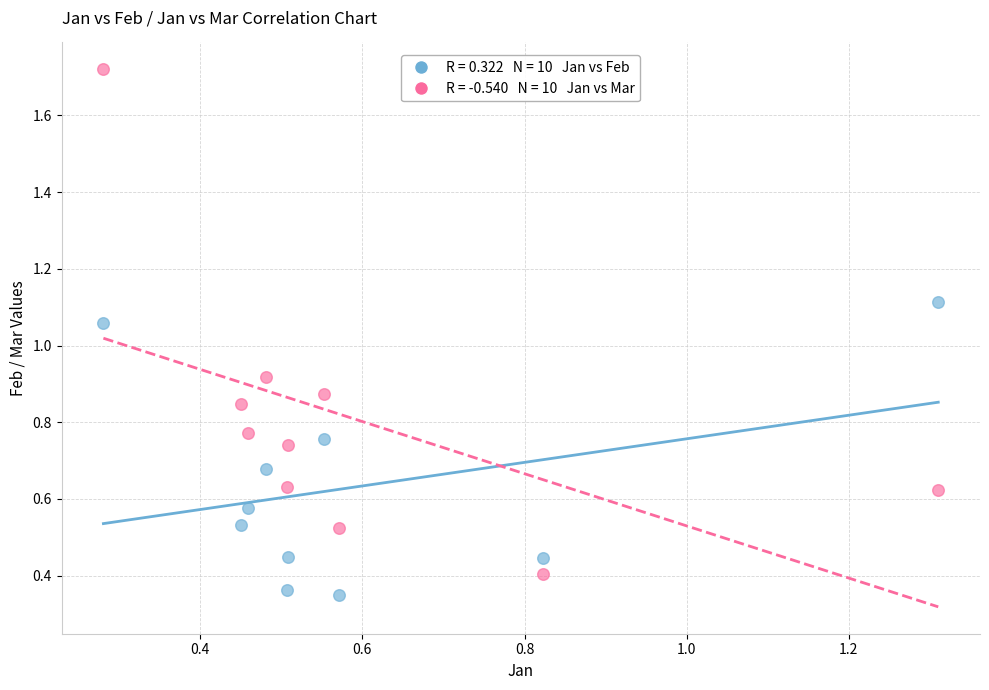

Across all data points, what is the range of X values (max minus min)?

1.0